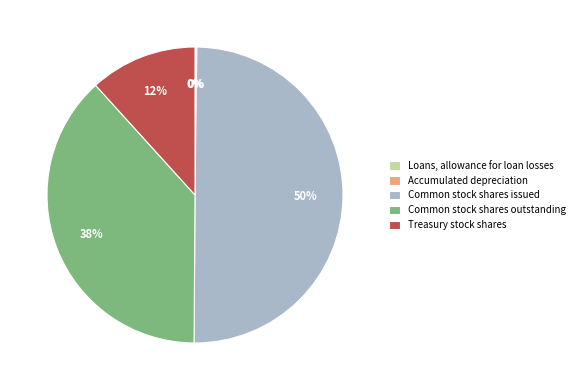

What is the ratio of the value at Treasury stock shares to the value at Common stock shares outstanding?

0.3